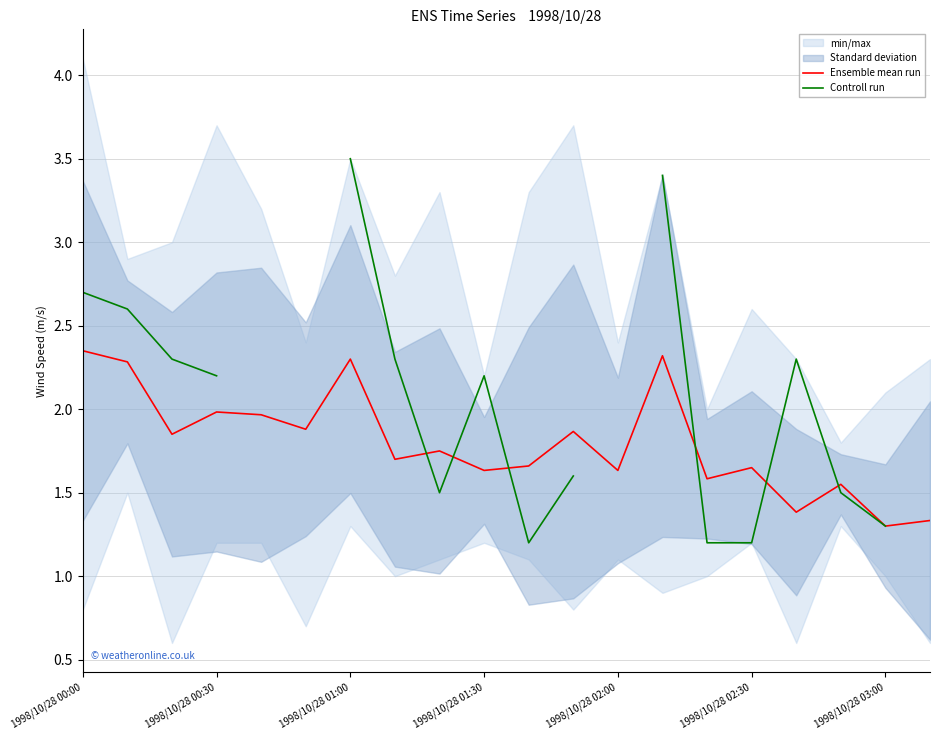

Is it true that Ensemble mean run equals 0.7 at 1998/10/28 01:30?

False